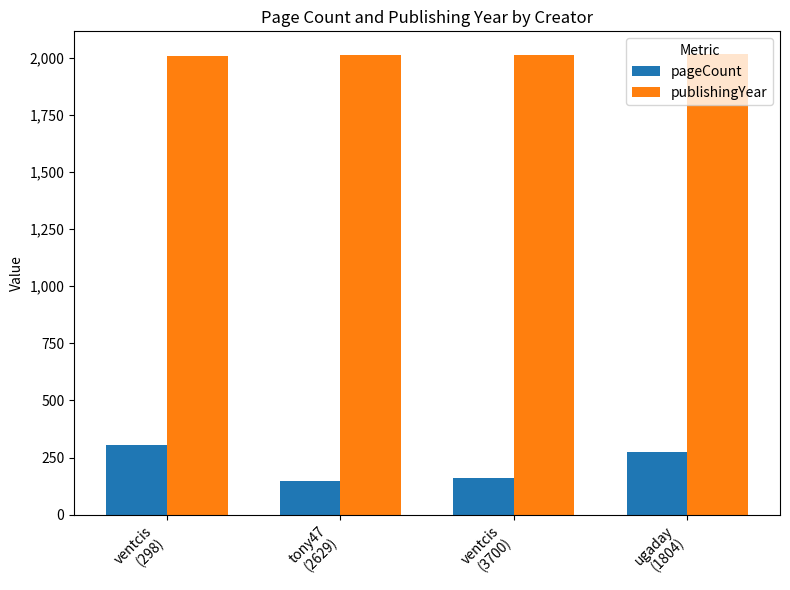

Rank the series by their average value, from highest to lowest.

publishingYear, pageCount